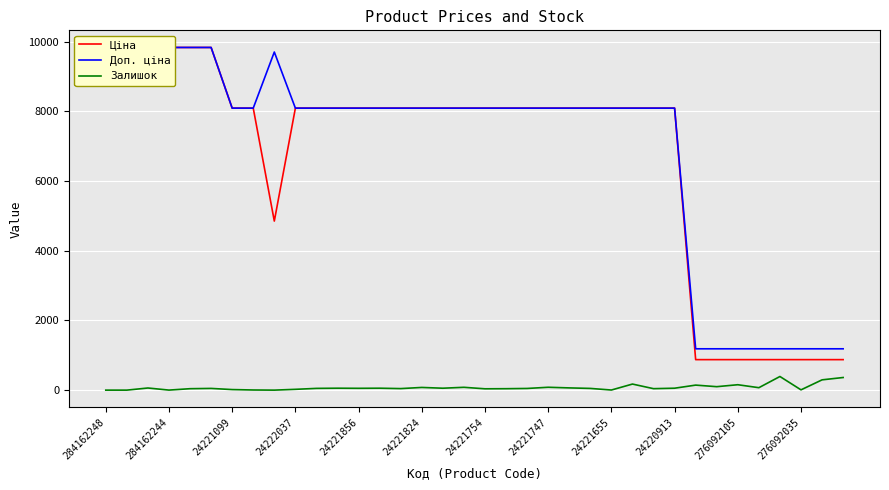

True or false: Доп. ціна and Ціна cross at least once.

False